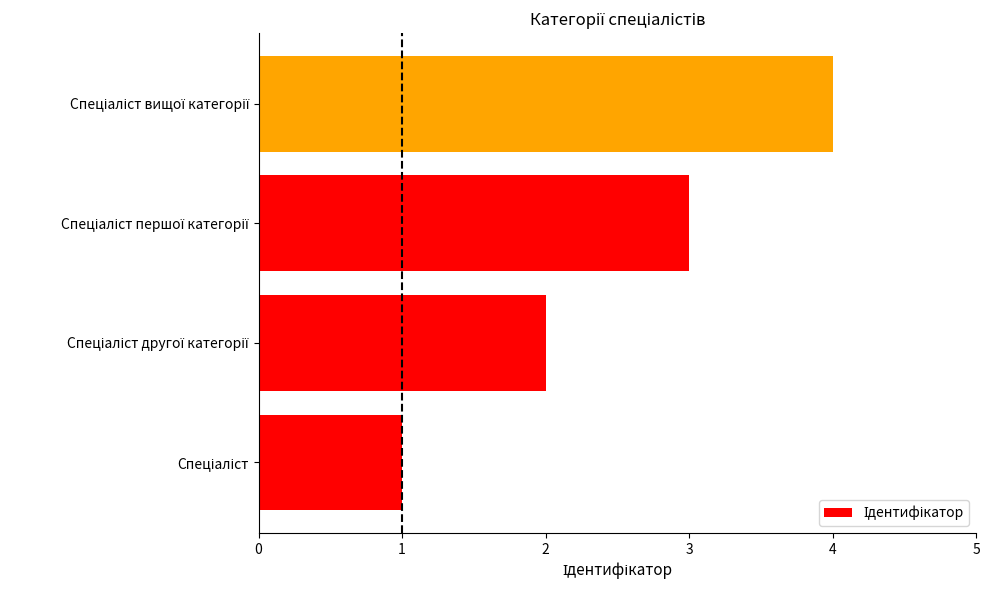

What is the sum of all values?

10